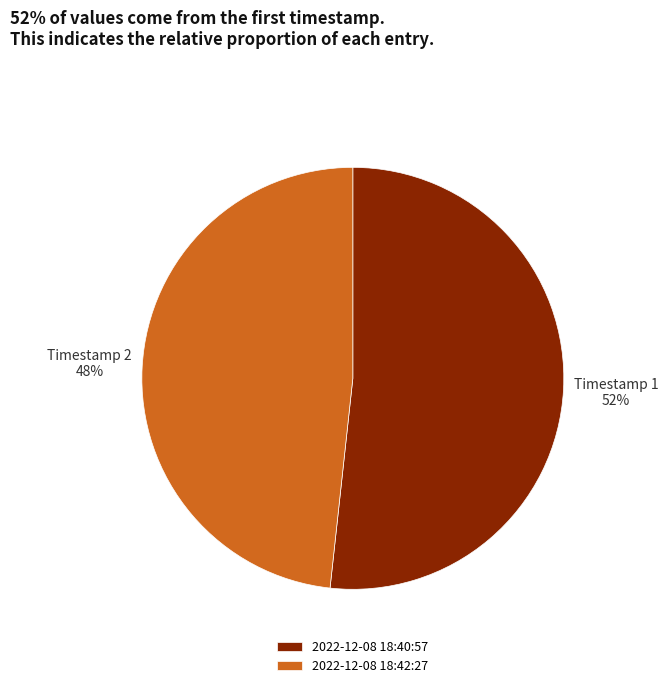

What is the majority slice?

2022-12-08 18:40:57